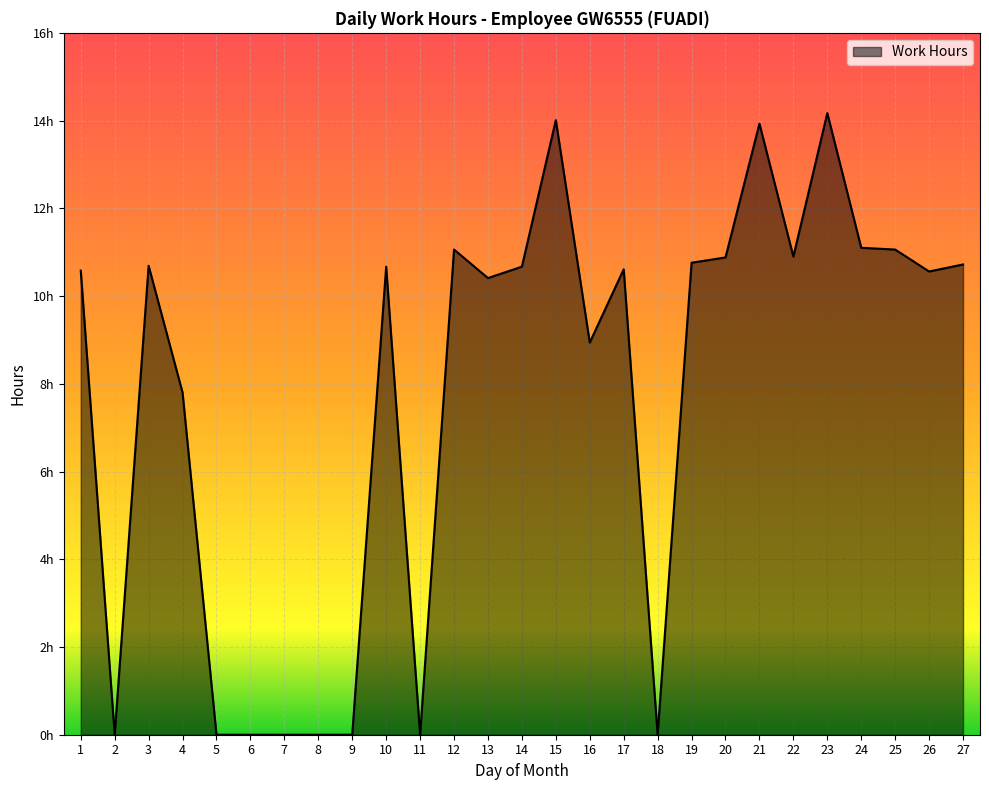

What is the average value?

7.8